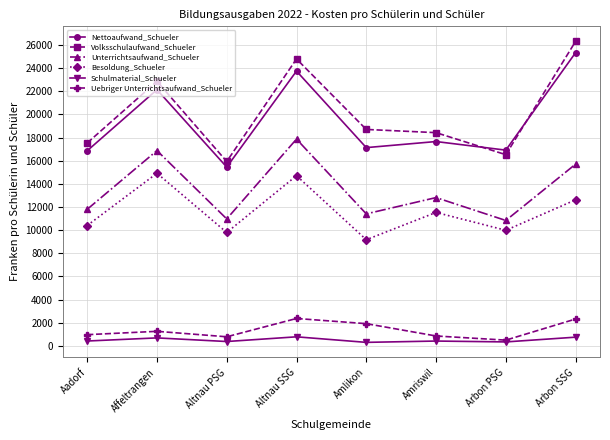

True or false: Unterrichtsaufwand_Schueler has a value of 10971.4 at Altnau PSG.

True